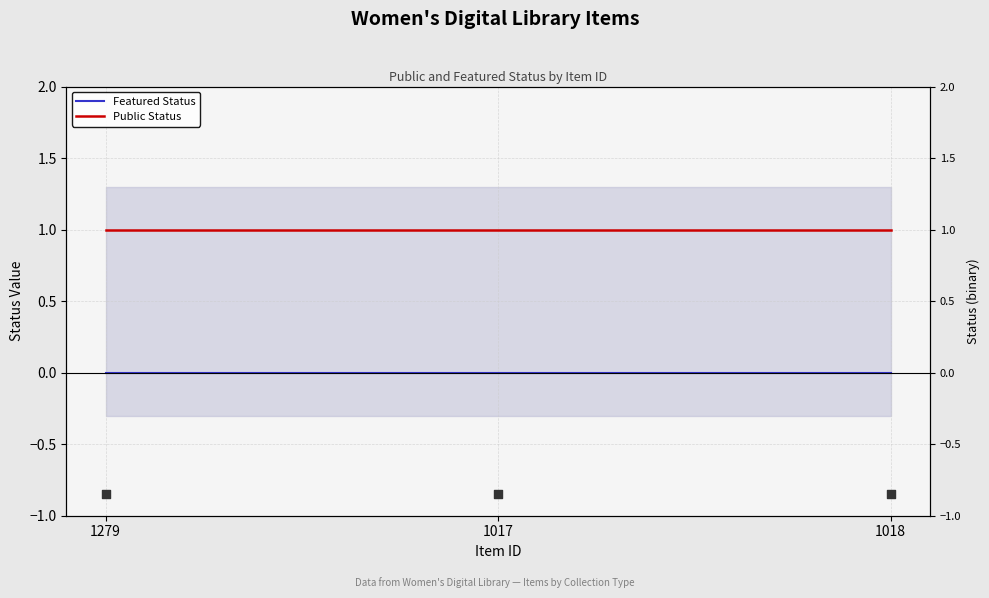

Which series reaches the maximum Y coordinate?

Public Status